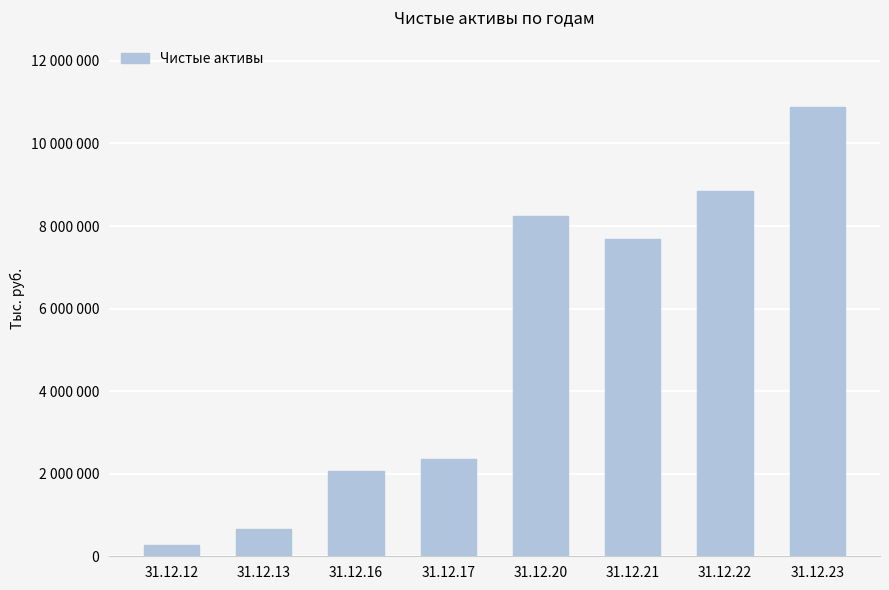

What is the value of the 6th bar from the left?

7692155